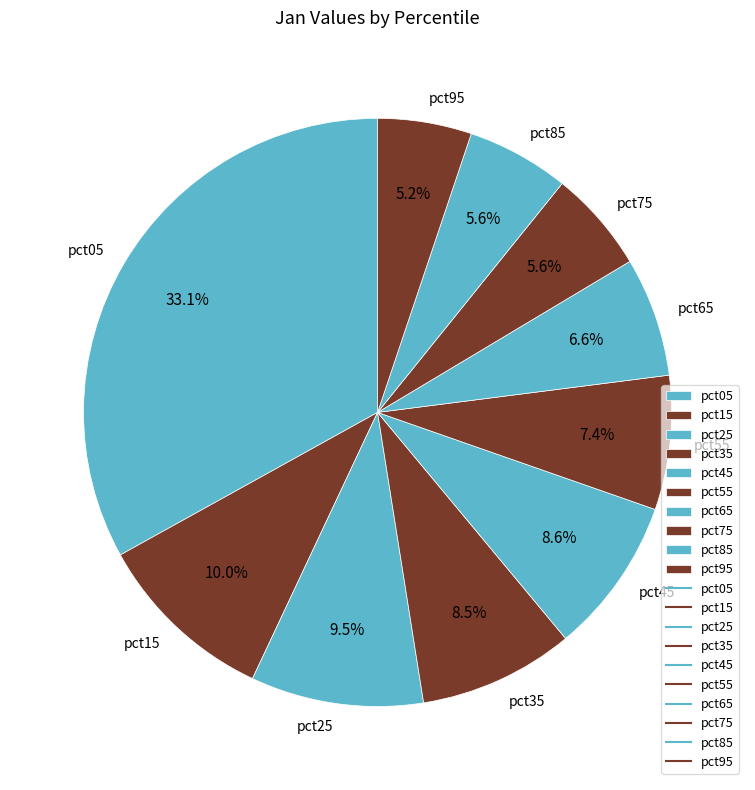

The pct45 slice represents 9% of the pie. True or false?

True